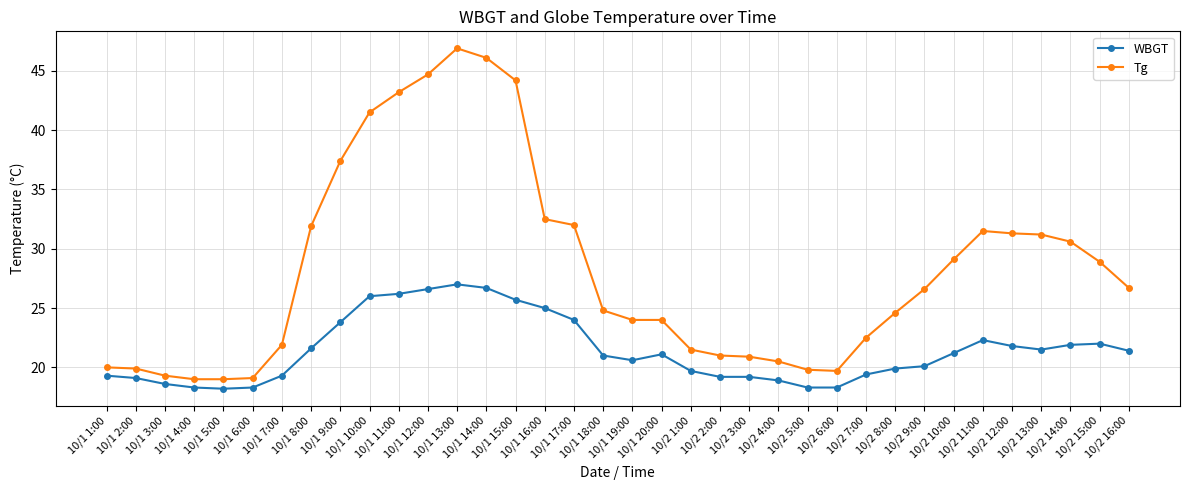

Rank the series by their average value, from highest to lowest.

Tg, WBGT